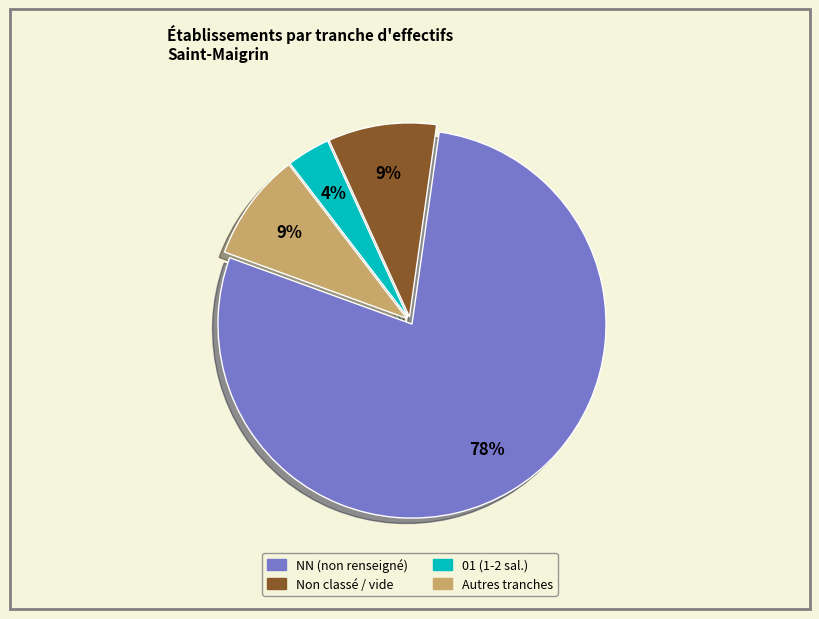

Does any single category account for the majority?

Yes